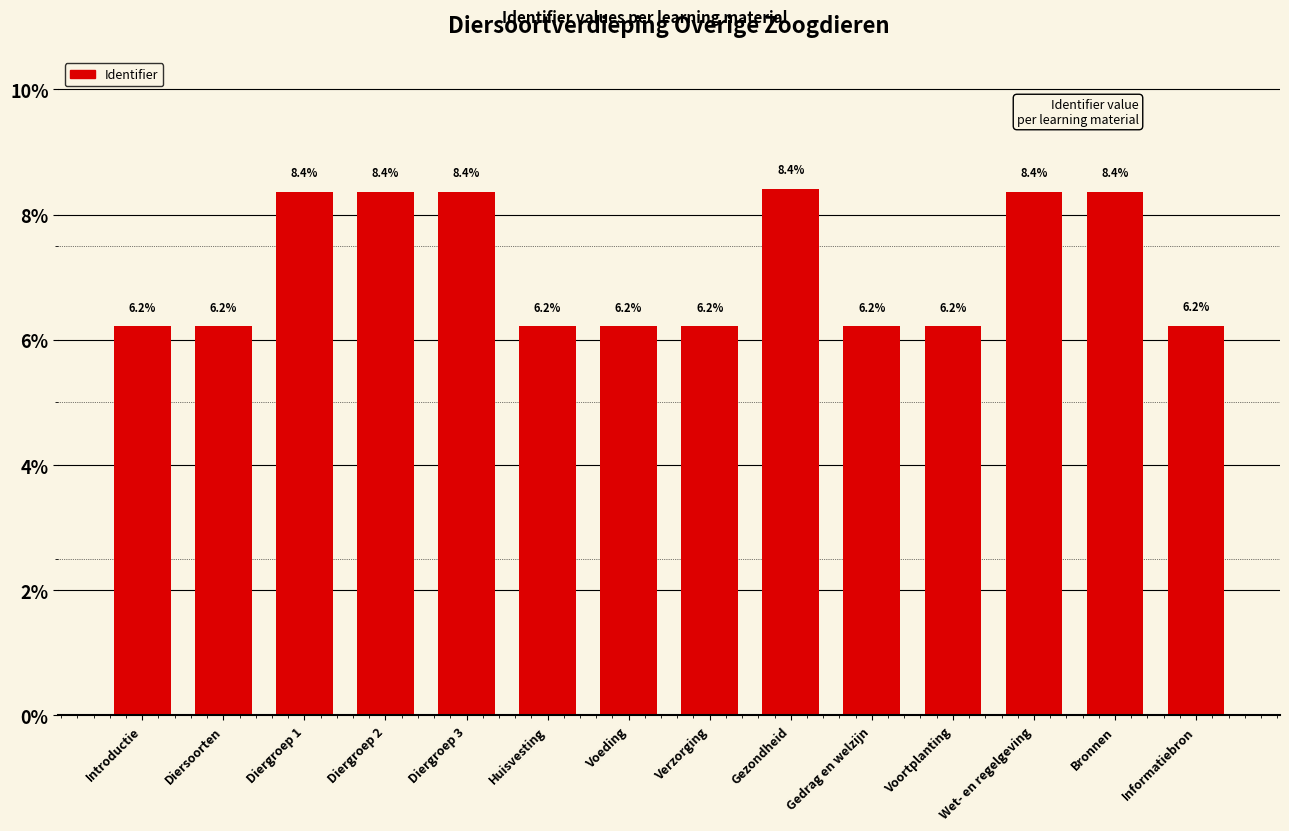

What is the label of the 1st bar from the left?

Introductie